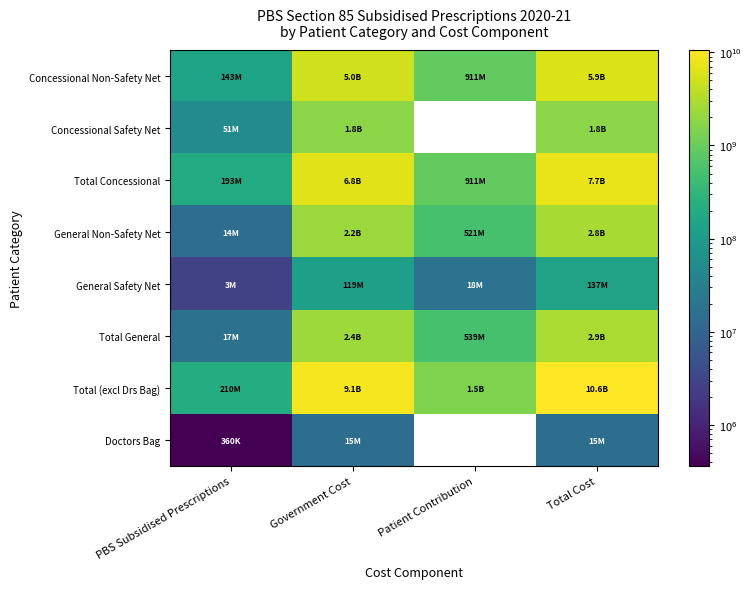

At which label is Concessional Safety Net closest to 919181676?

PBS Subsidised Prescriptions